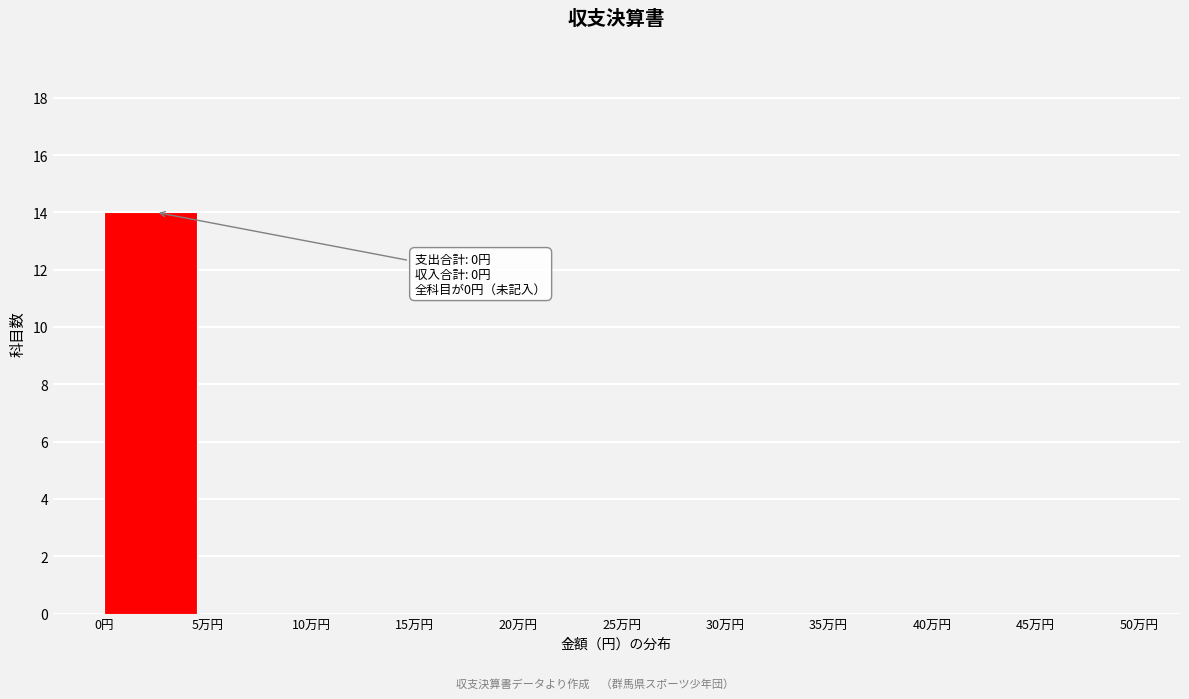

Reading left to right, what are all the values shown in this chart?

0円=14	5万円=0	10万円=0	15万円=0	20万円=0	25万円=0	30万円=0	35万円=0	40万円=0	45万円=0